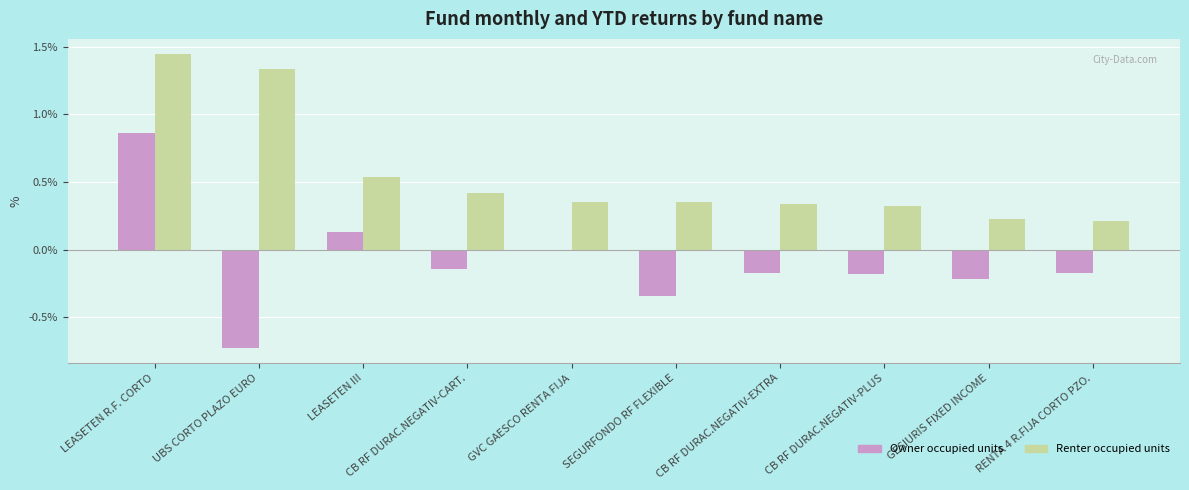

What position from the left is CB RF DURAC.NEGATIV-CART.?

4